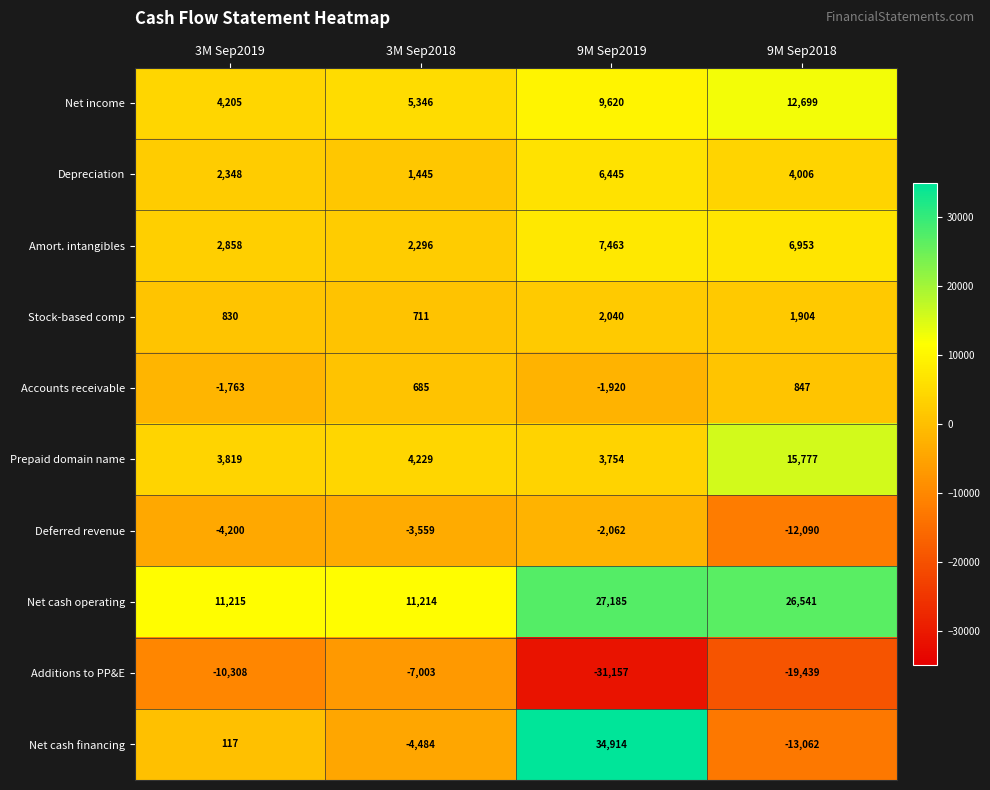

Between 3M Sep2018 and 9M Sep2019, which series saw the biggest shift?

Net cash financing